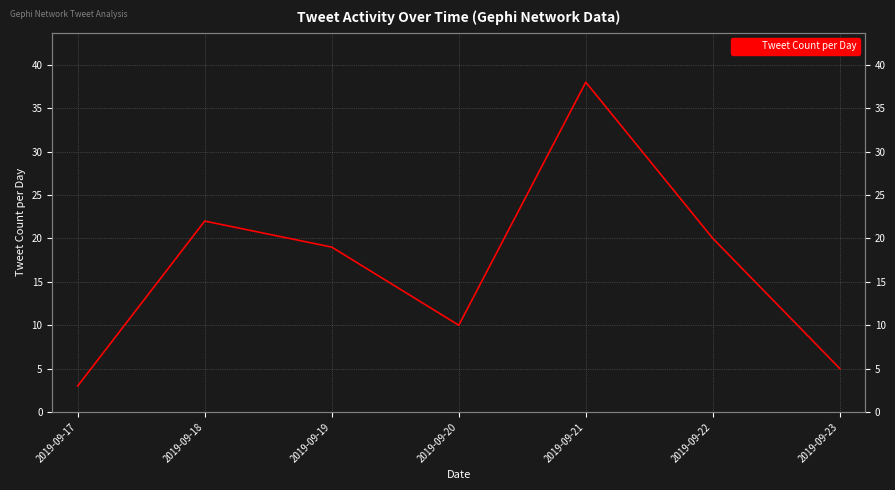

Rank the categories by value from highest to lowest.

2019-09-21, 2019-09-18, 2019-09-22, 2019-09-19, 2019-09-20, 2019-09-23, 2019-09-17